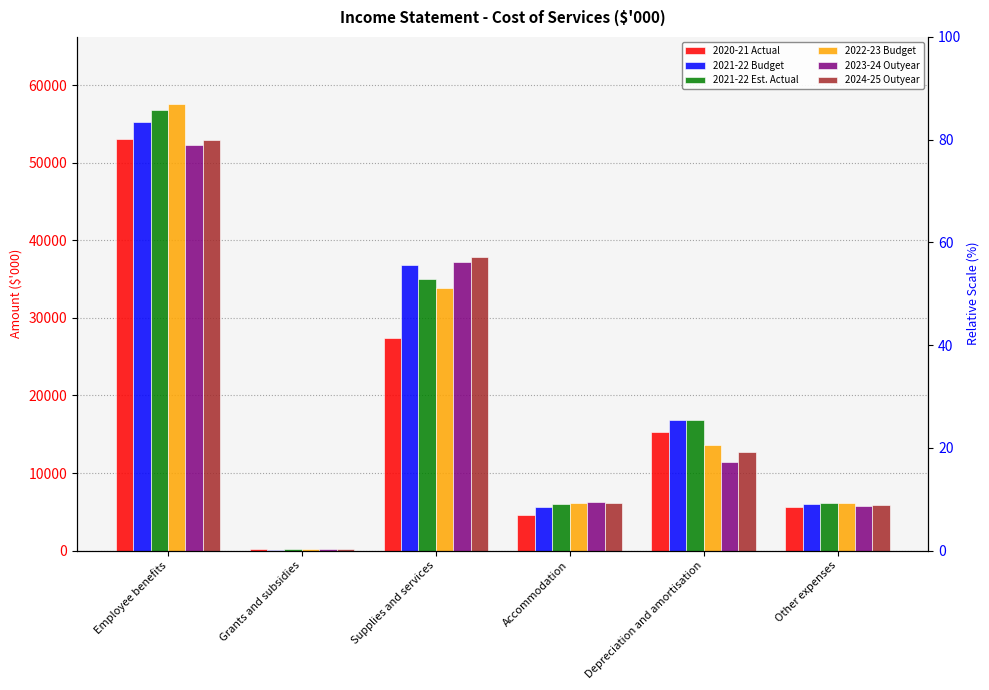

Rank the categories by 2022-23 Budget value from lowest to highest.

Grants and subsidies, Other expenses, Accommodation, Depreciation and amortisation, Supplies and services, Employee benefits